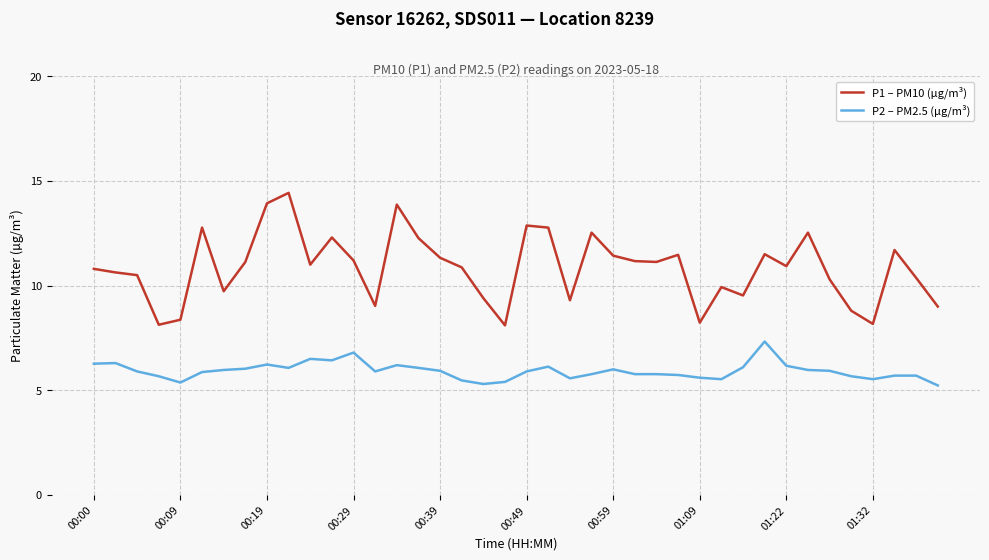

Is this an area chart (filled region under the line)?

No